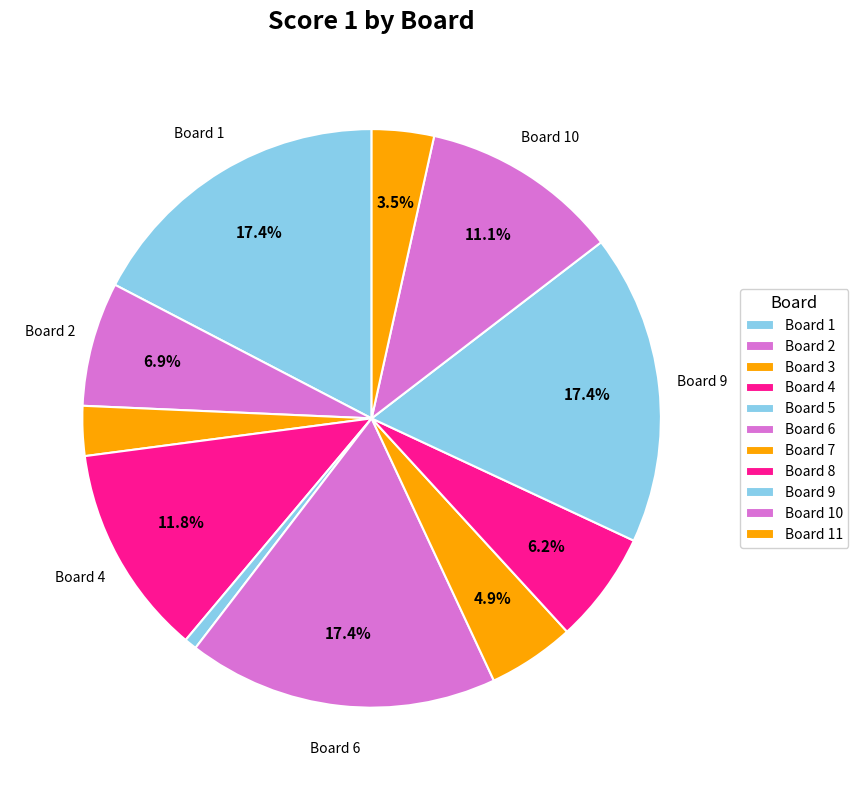

How many segments does this pie chart have?

11